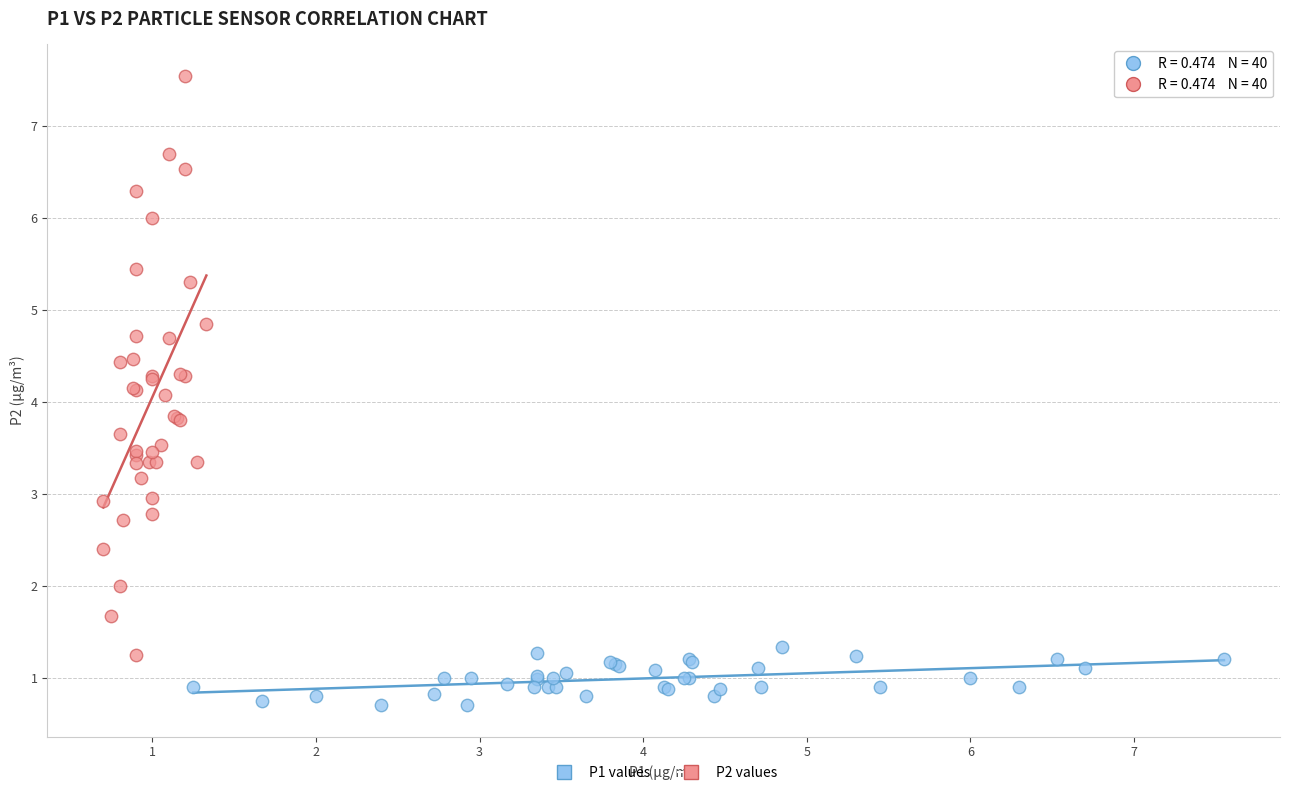

Which series contains the lowest Y value?

P1 values